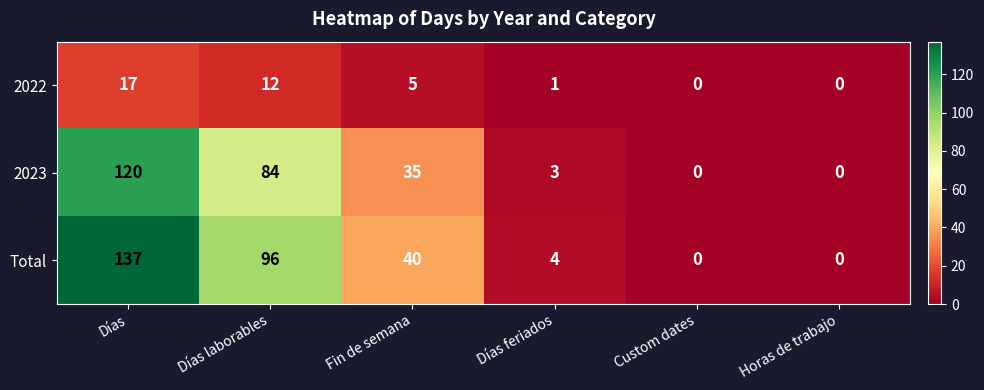

What is the difference between the Total values at Fin de semana and Días?

97